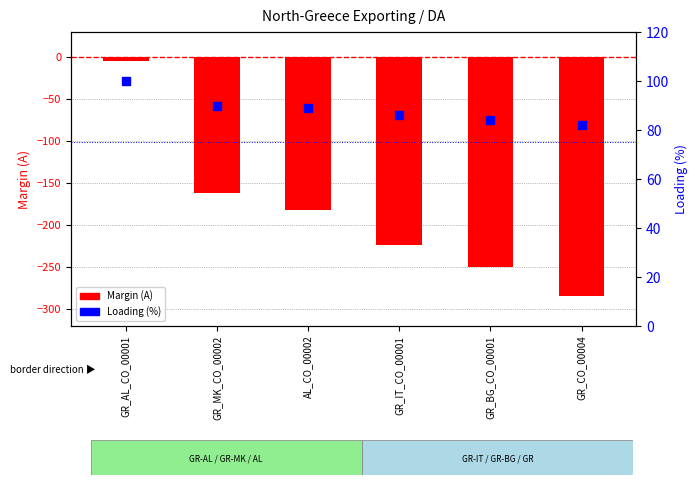

Which series has the widest spread of Y values?

Margin (A)